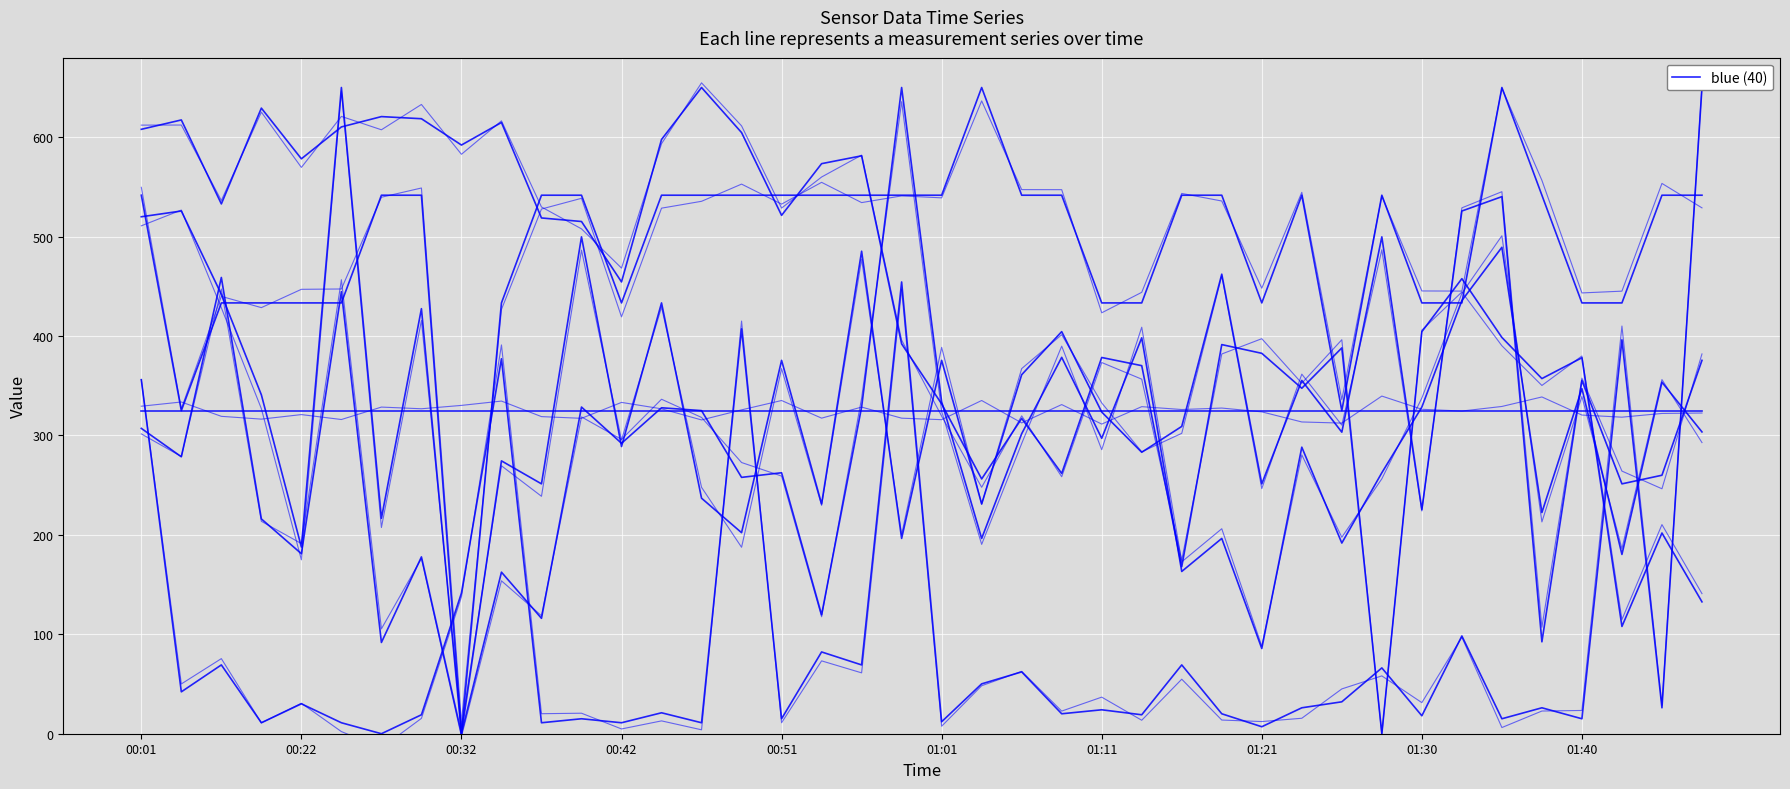

What is the difference between the maximum and minimum values in the SDS_P2 series?

650.0